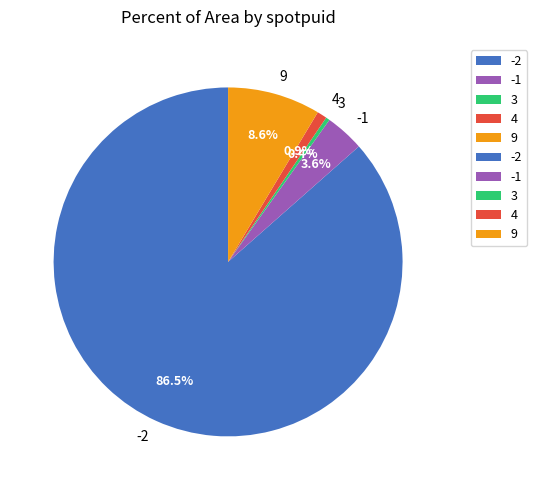

Is there any slice that represents more than half of the pie?

Yes